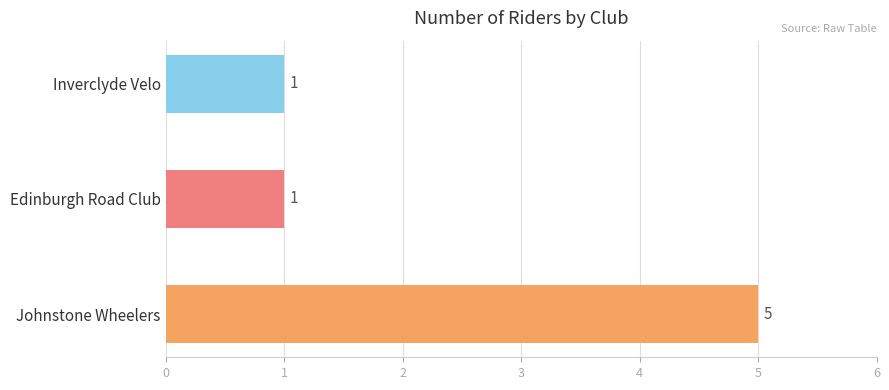

The chart shows a value of 3 at Johnstone Wheelers. True or false?

False